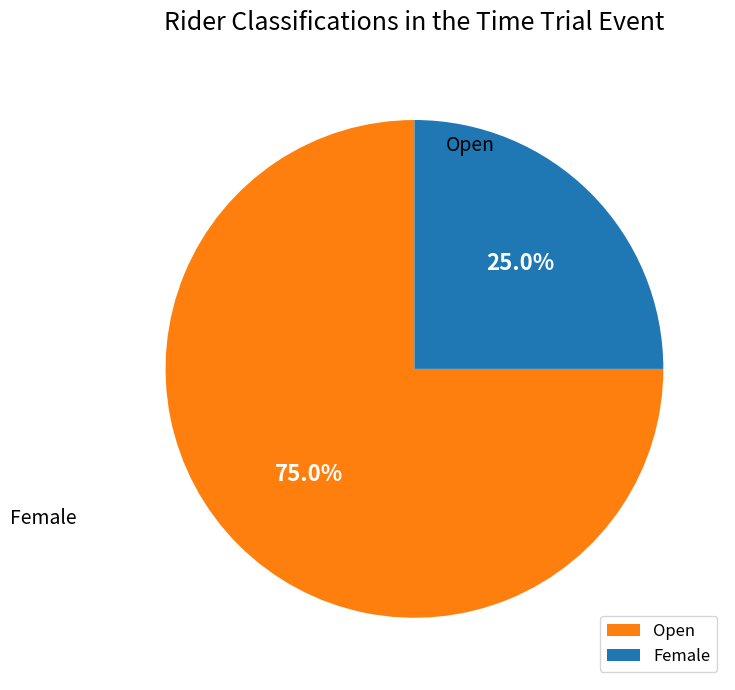

Is there any slice that represents more than half of the pie?

Yes